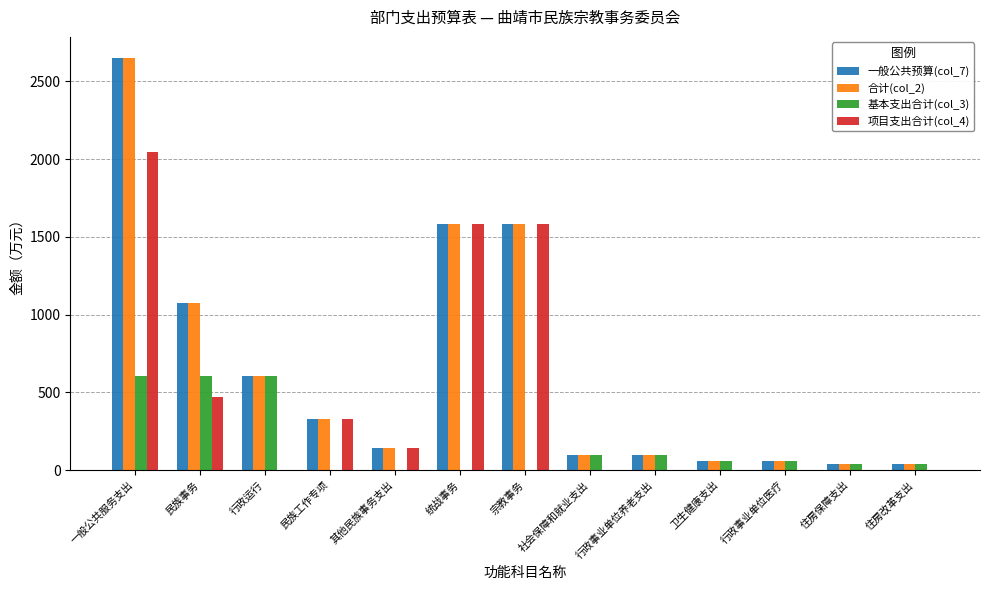

At which category is the sum across all series the highest?

一般公共服务支出